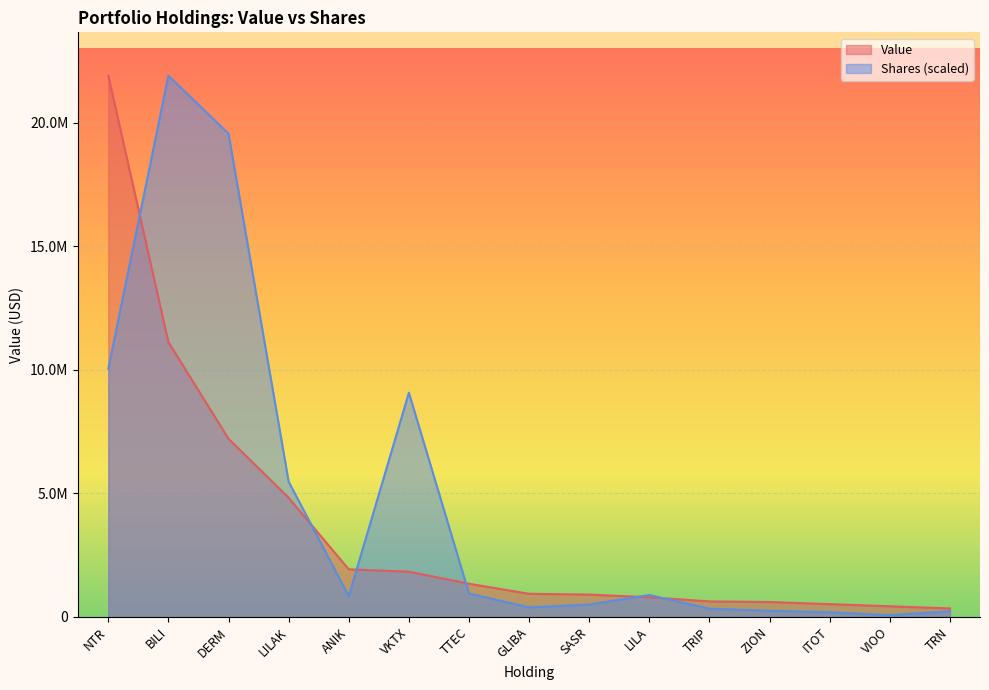

Reading left to right, list all the values displayed in this chart.

Value: 21910000.0	11122000.0	7212000.0	4822000.0	1924000.0	1829000.0	1341000.0	934000.0	902000.0	793000.0	626000.0	601000.0	515000.0	428000.0	342000.0
Shares: 10046225.8	21910000.0	19561029.6	5474011.2	838608.4	9074155.1	946674.1	383029.5	501453.2	883832.6	331976.3	247031.9	184732.2	66308.6	227529.4